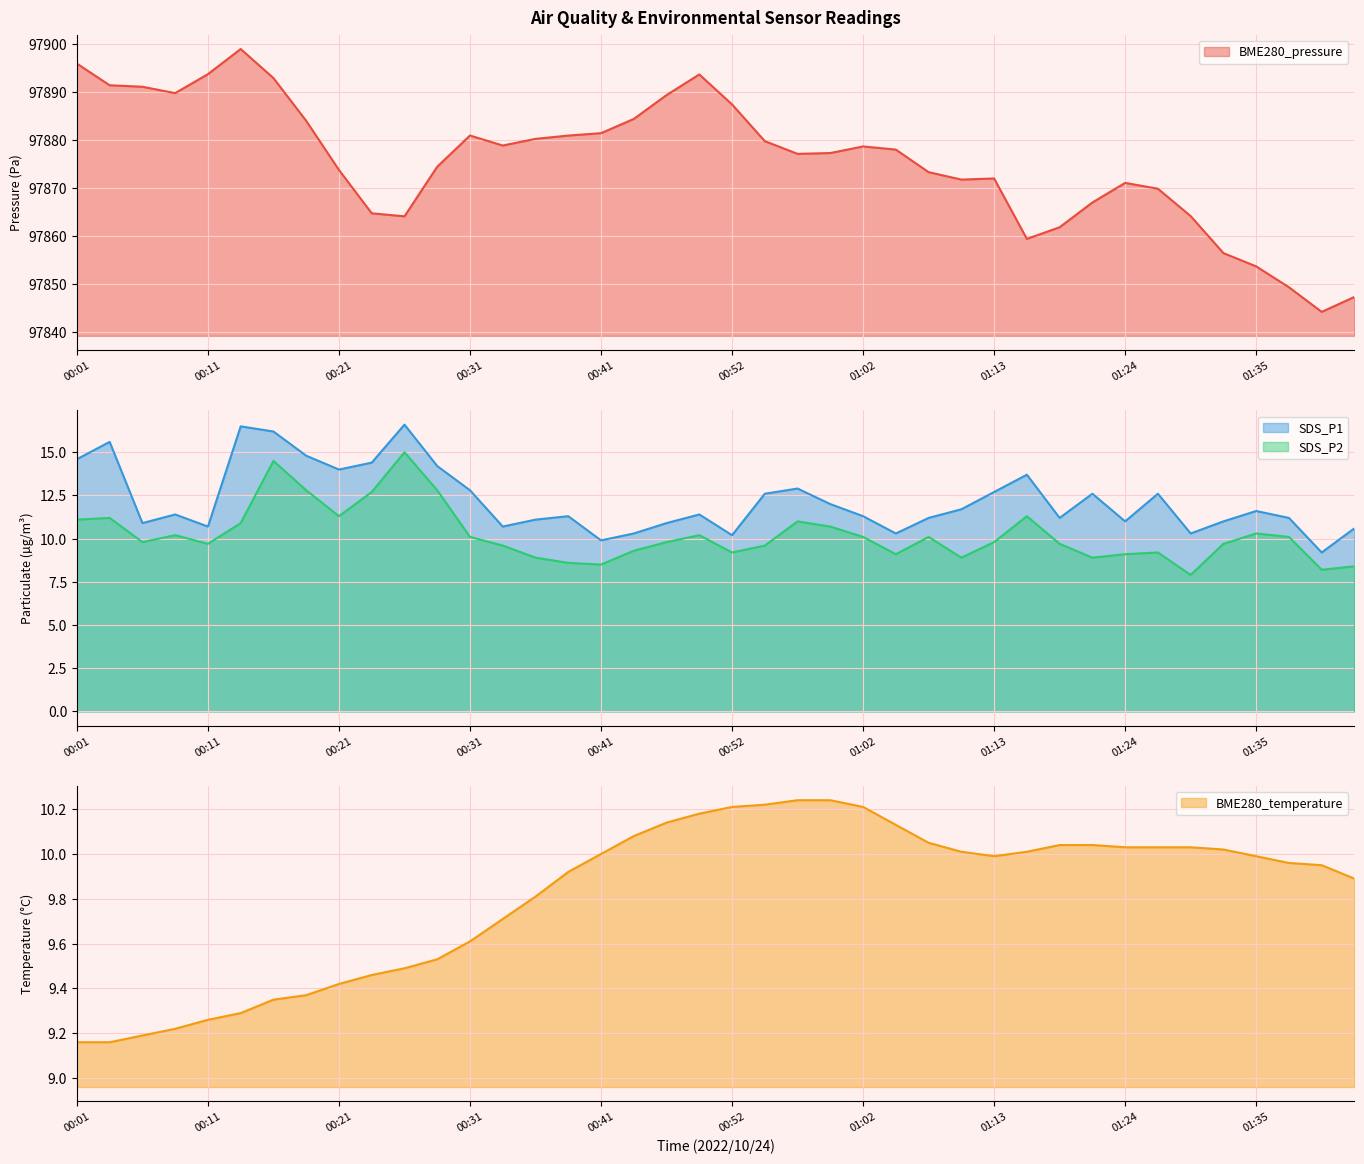

True or false: SDS_P2 and SDS_P1 intersect in this chart.

False